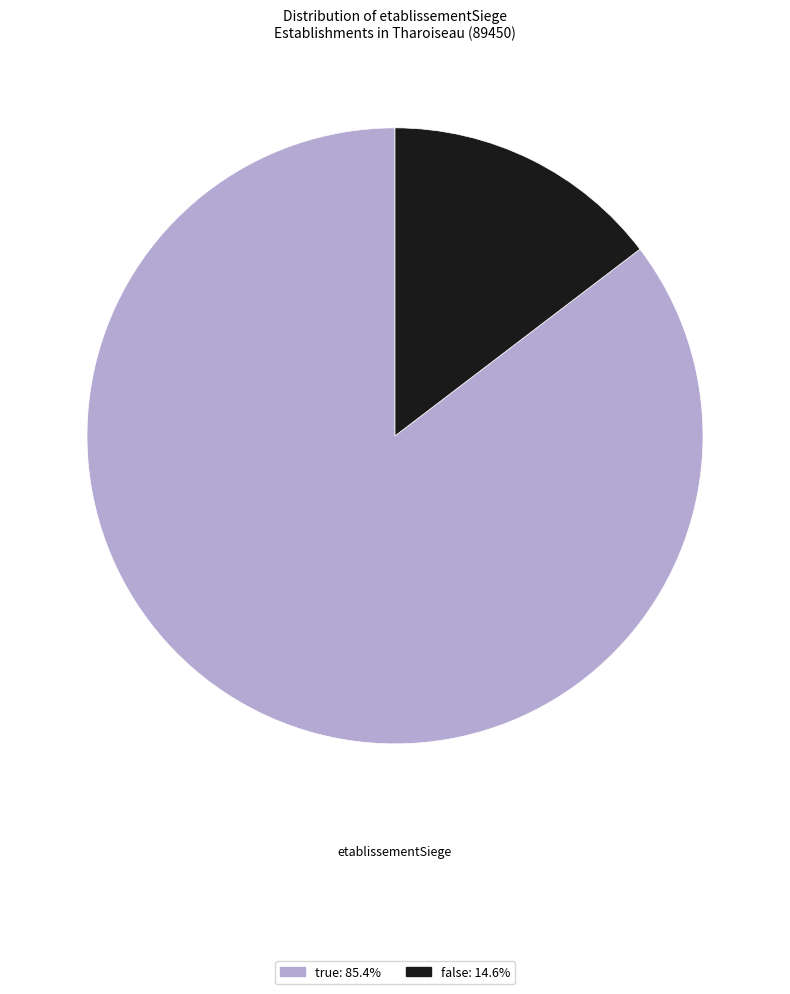

True or false: true accounts for 80% of the total.

False